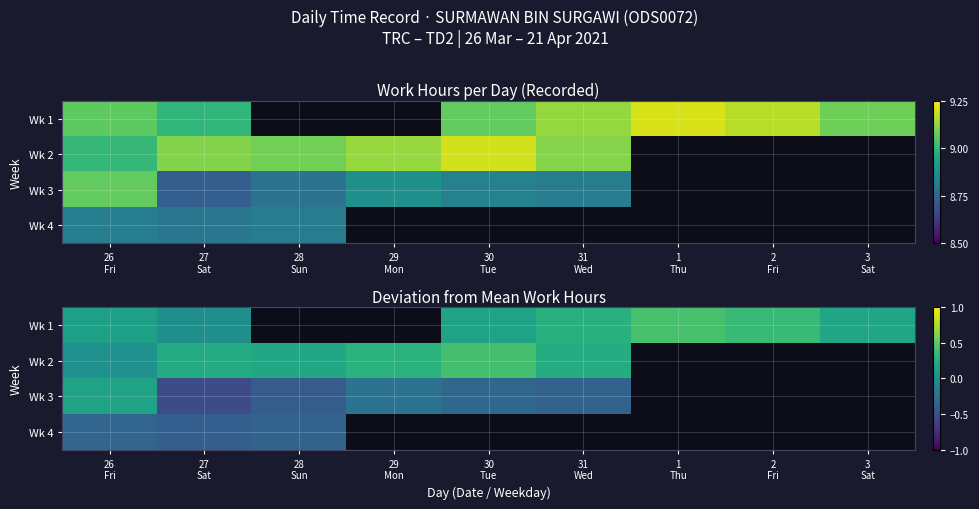

How many categories are shown in the chart?

9